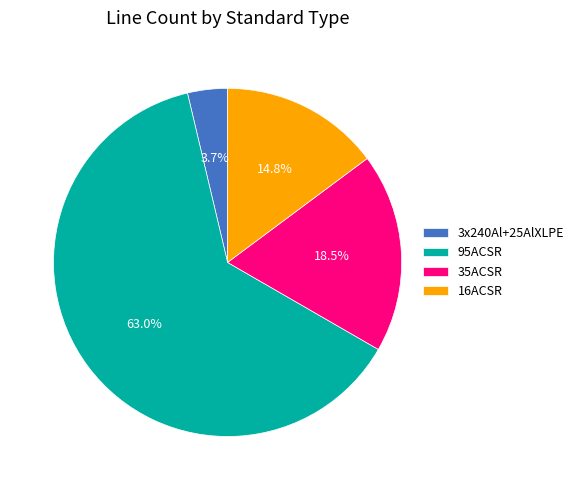

To the nearest percent, what percentage of the pie is 16ACSR?

15%